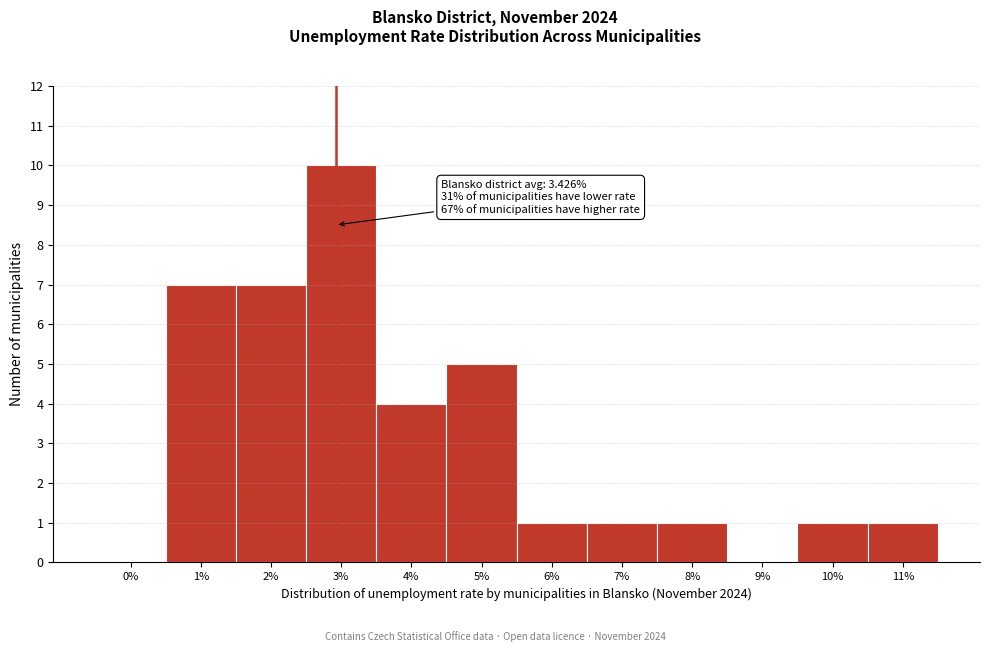

What is the sum of all values?

38